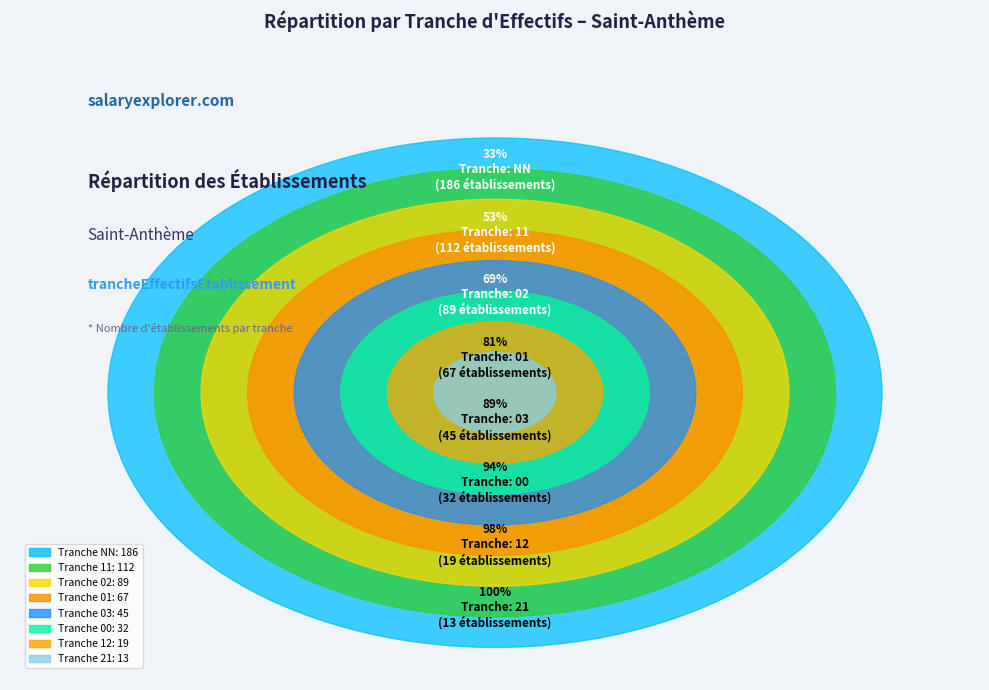

To the nearest percent, what is the difference between the largest and smallest slice percentages?

31%